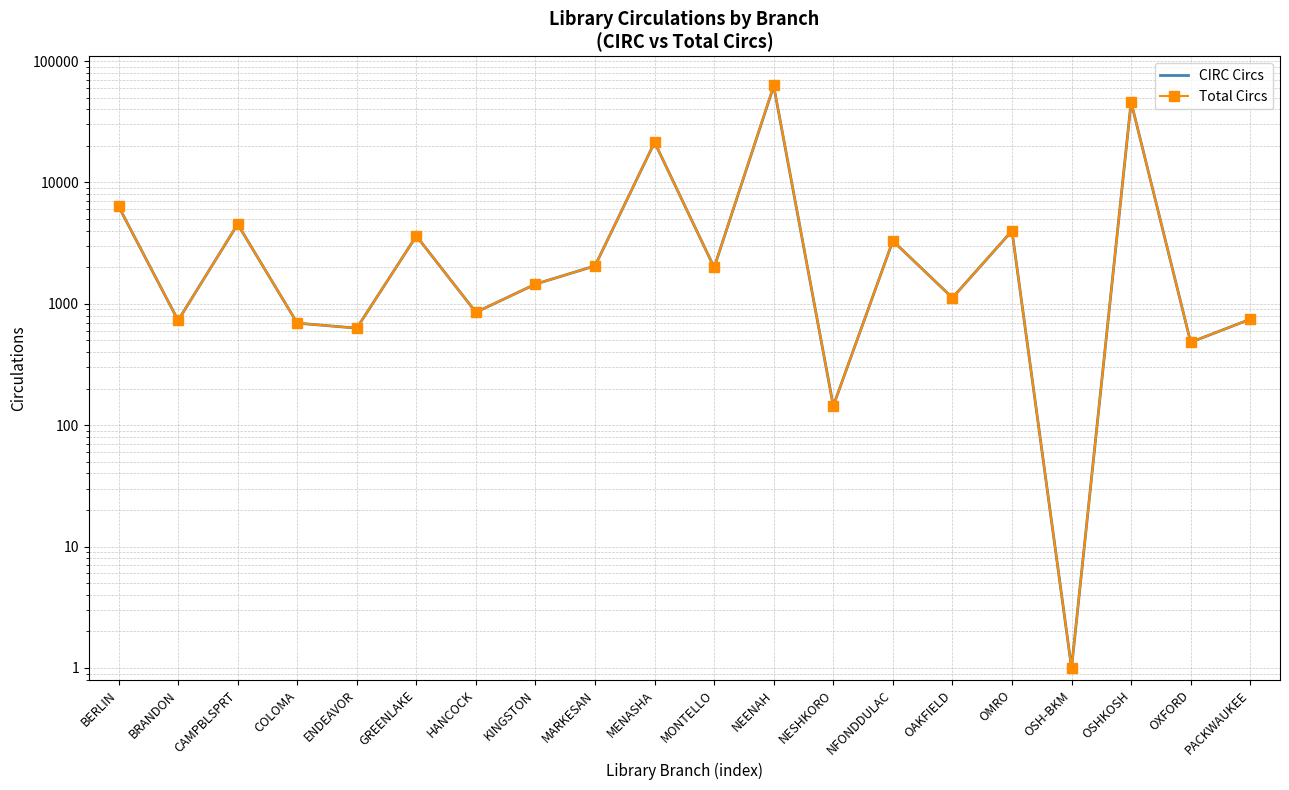

What is the greatest value displayed?

62916